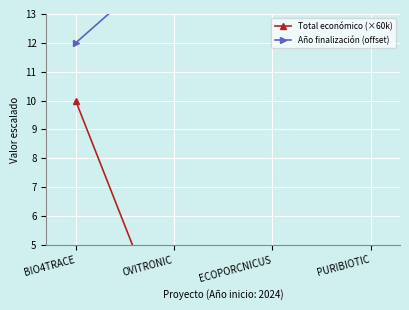

How many interior local valleys does the Total económico (×60k) series have?

1